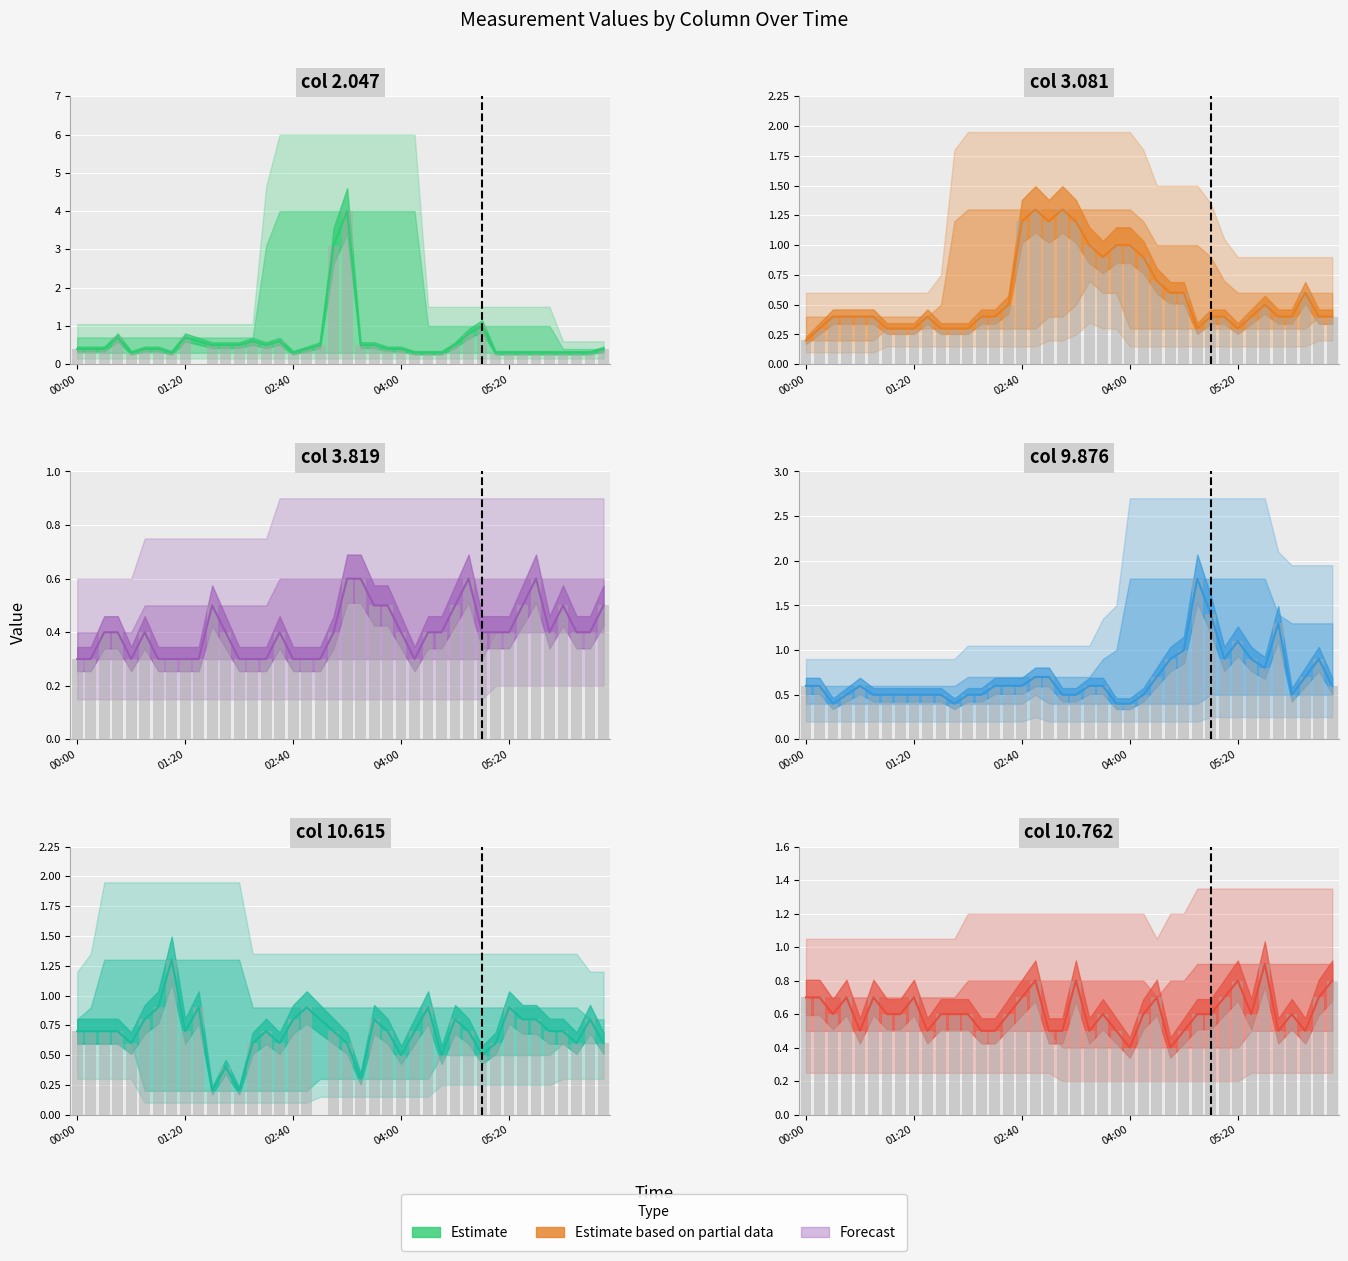

How many bars are there in each group?

4